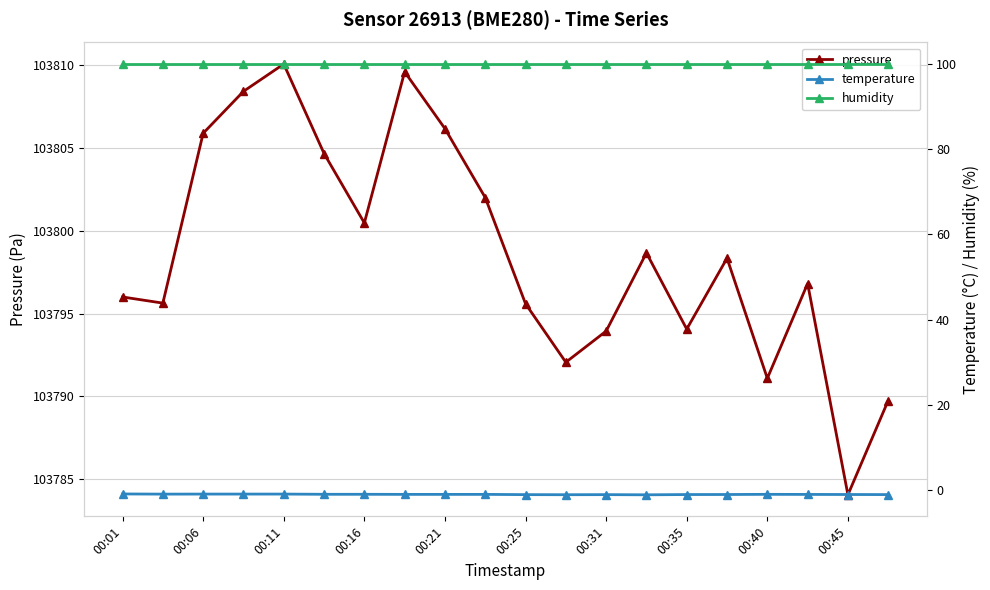

Is it true that pressure equals 103796.0 at 00:01?

True